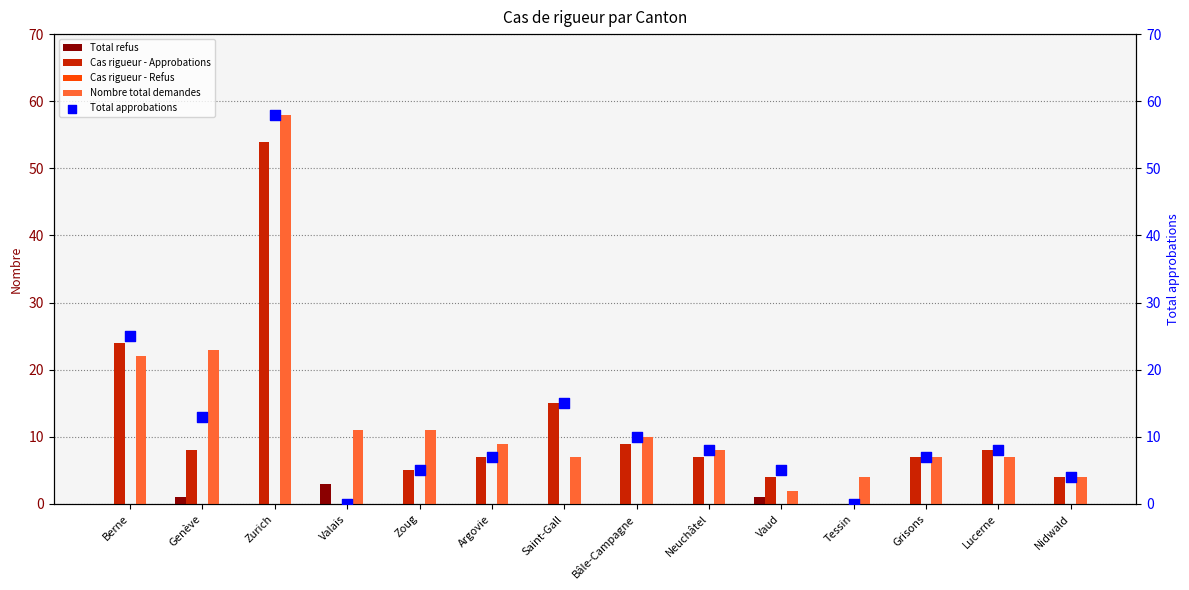

Which series reaches the minimum Y coordinate?

Total refus